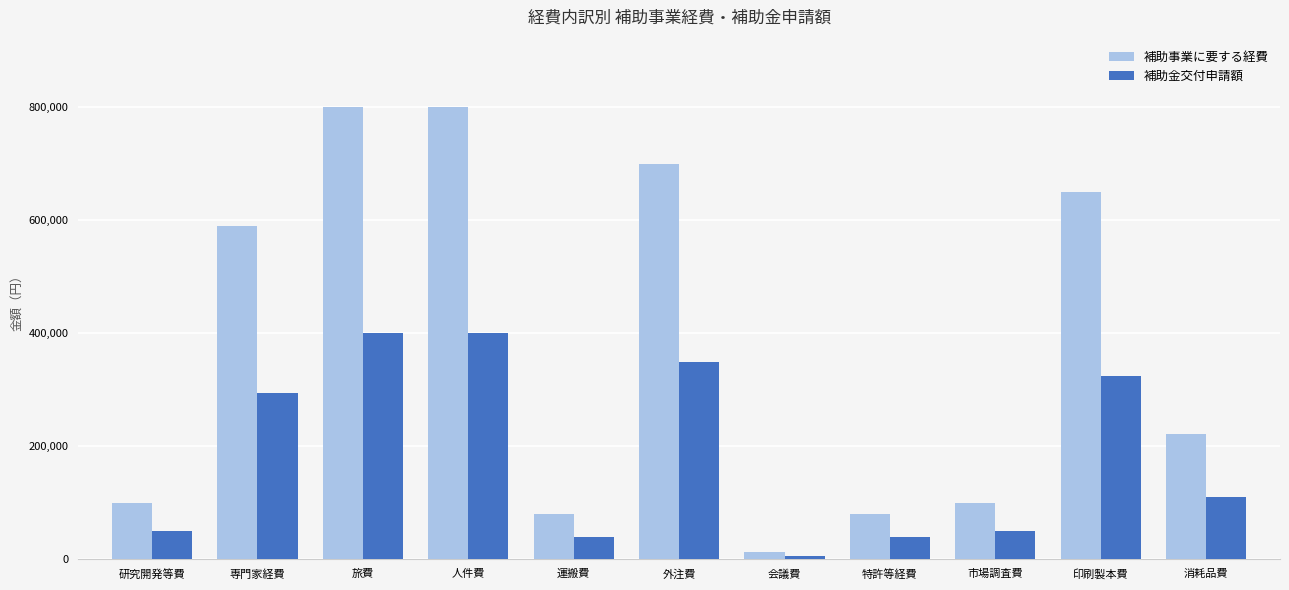

True or false: 補助金交付申請額 has a value of 350000 at 外注費.

True